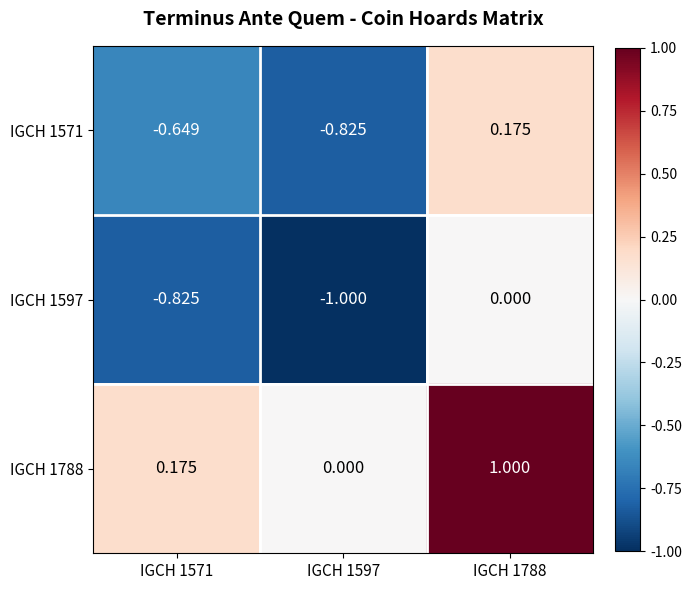

Is the value of IGCH 1571 at IGCH 1597 greater than the value of IGCH 1597 at IGCH 1597?

Yes